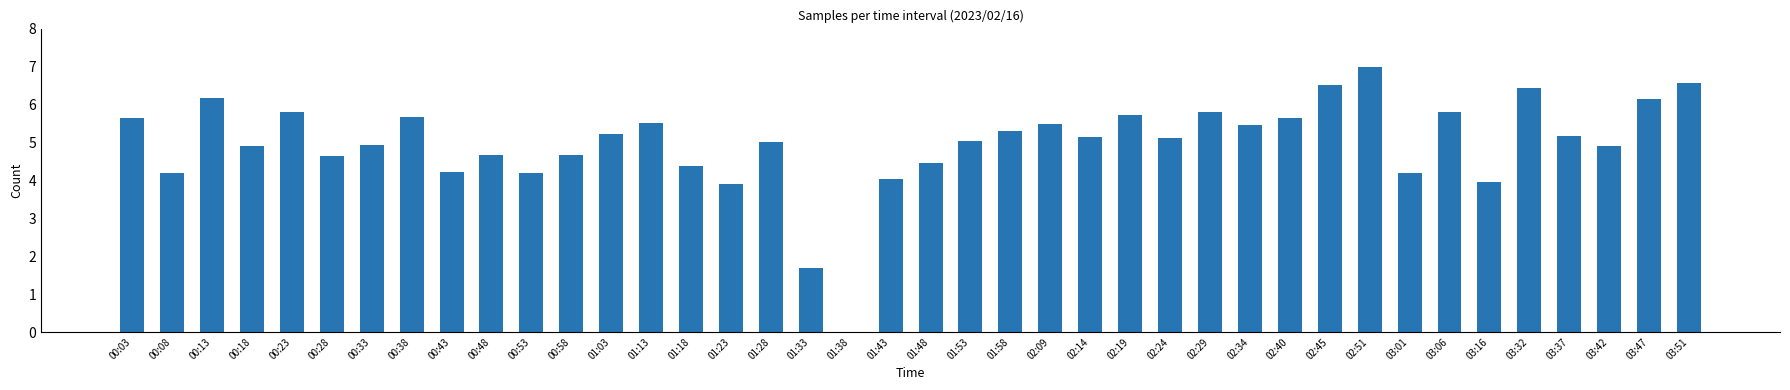

How many values are above zero?

39